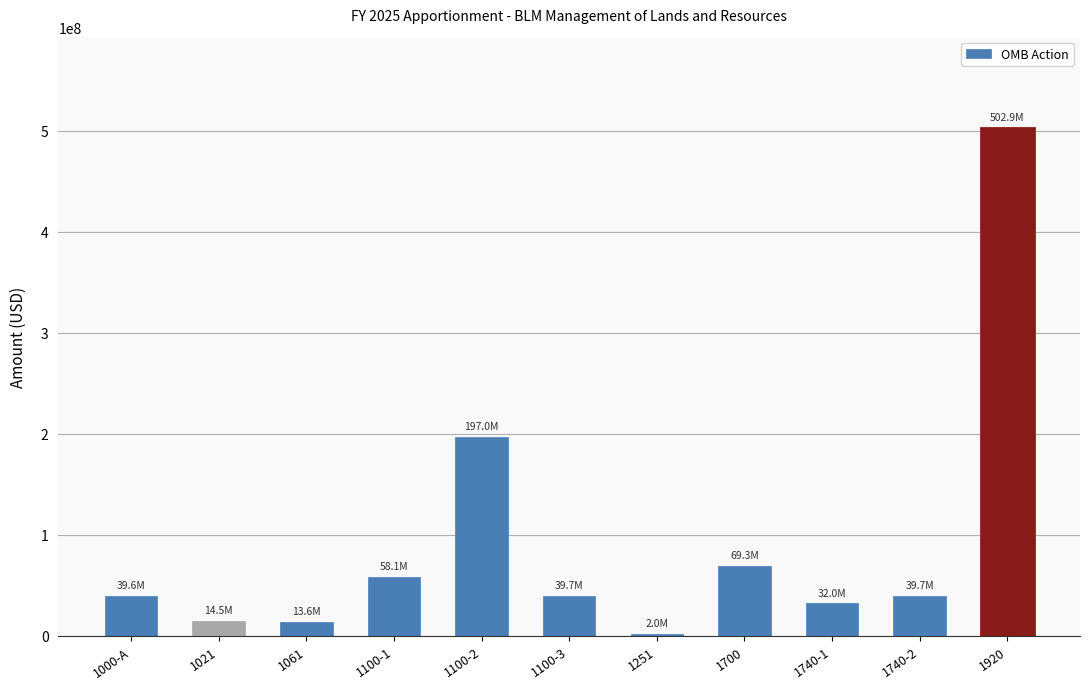

What is the sum of all values?

1008366186